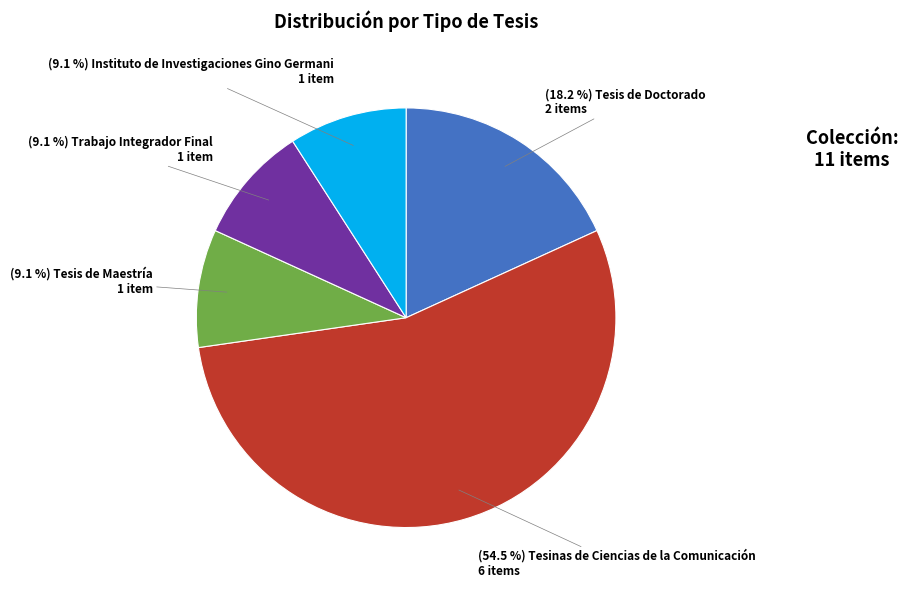

Is there a majority slice in this chart?

Yes